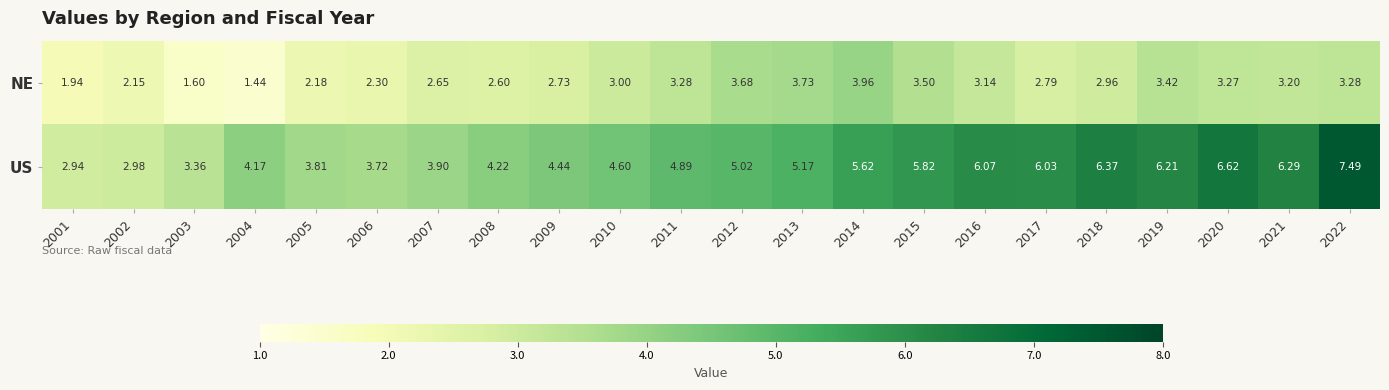

Which label corresponds to the largest value in the chart?

2022